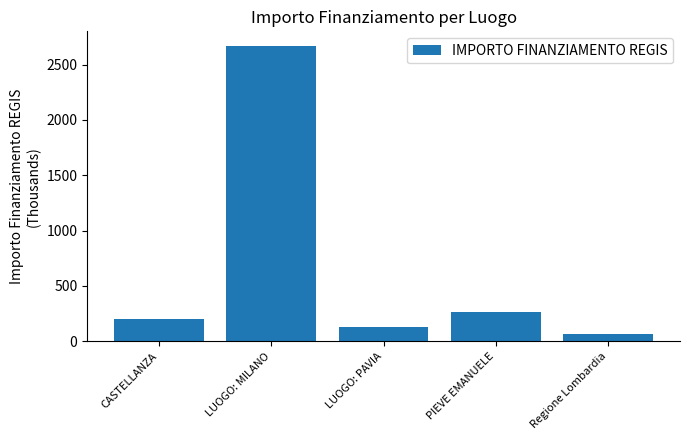

What is the label of the 4th bar from the left?

PIEVE EMANUELE